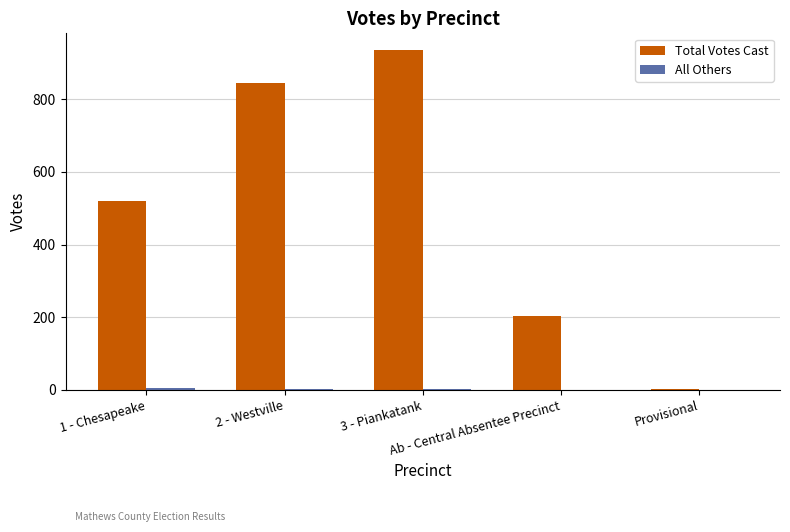

Count the number of data series in this chart.

2